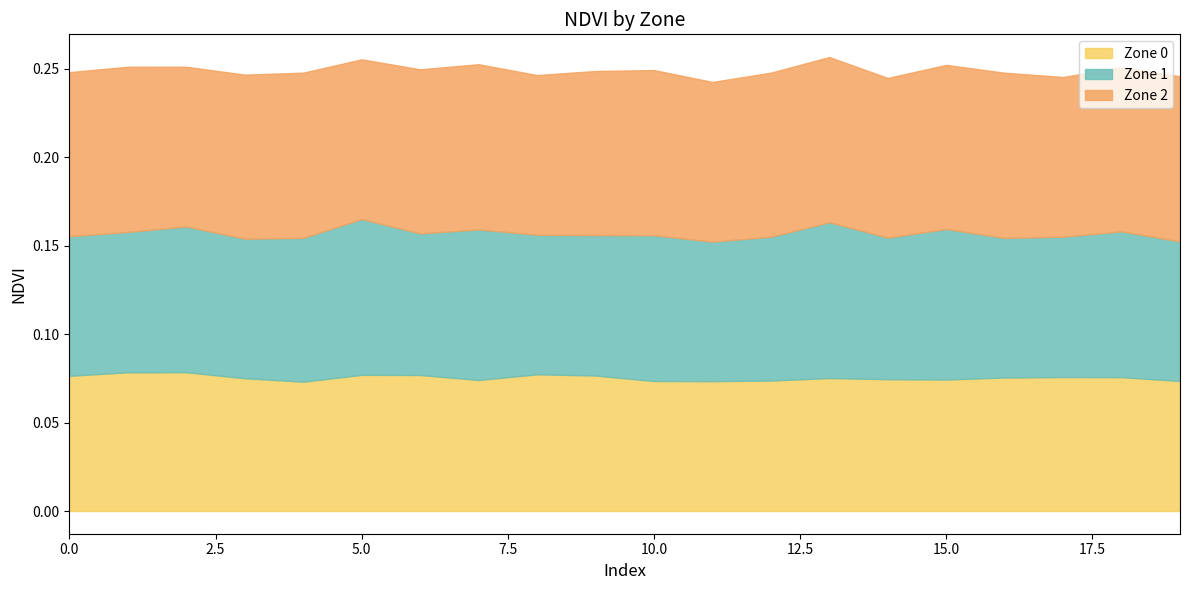

Where is the first local maximum for Zone 1?

2